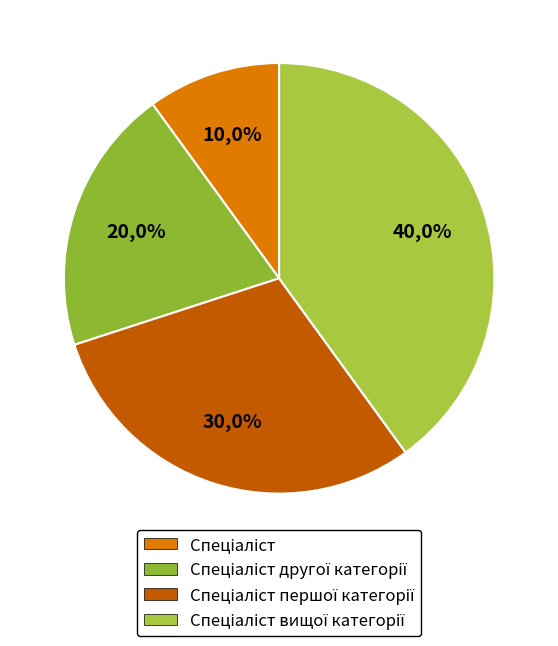

Does any single category account for the majority?

No